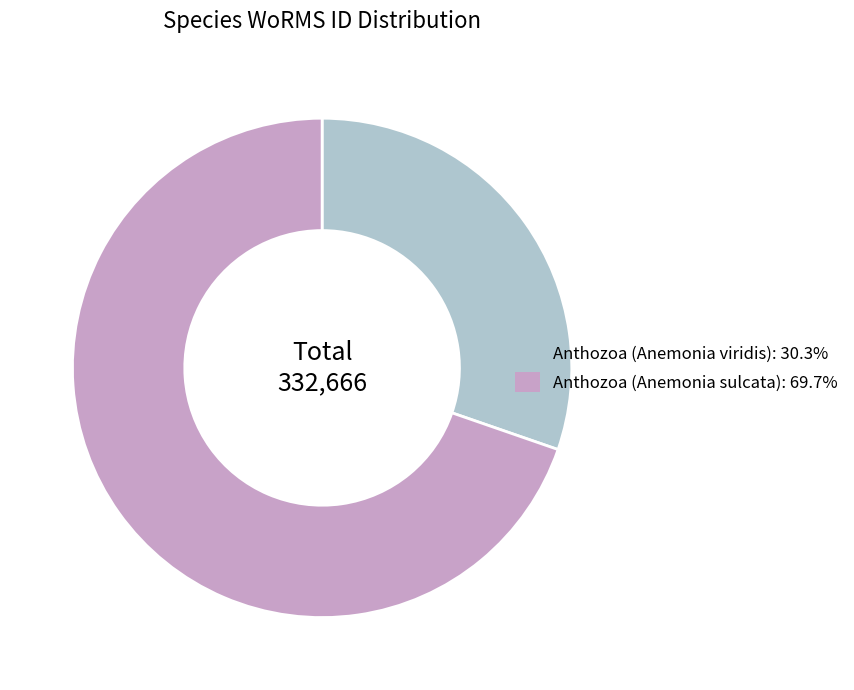

Is it true that Anthozoa (Anemonia sulcata) is 70% of the pie?

True